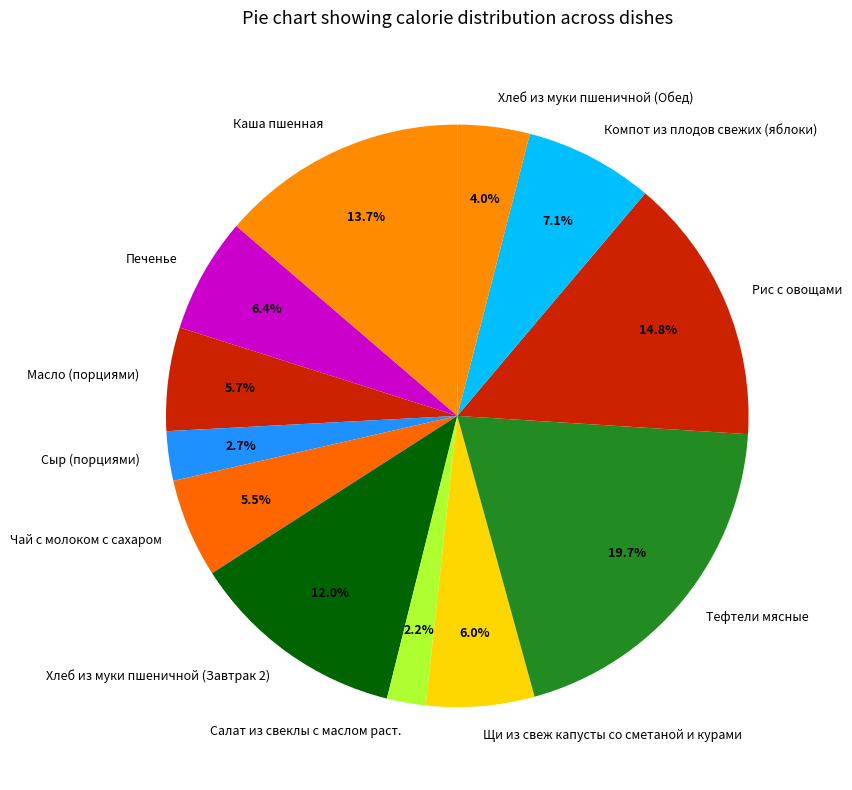

Which slice is the smallest?

Салат из свеклы с маслом раст.